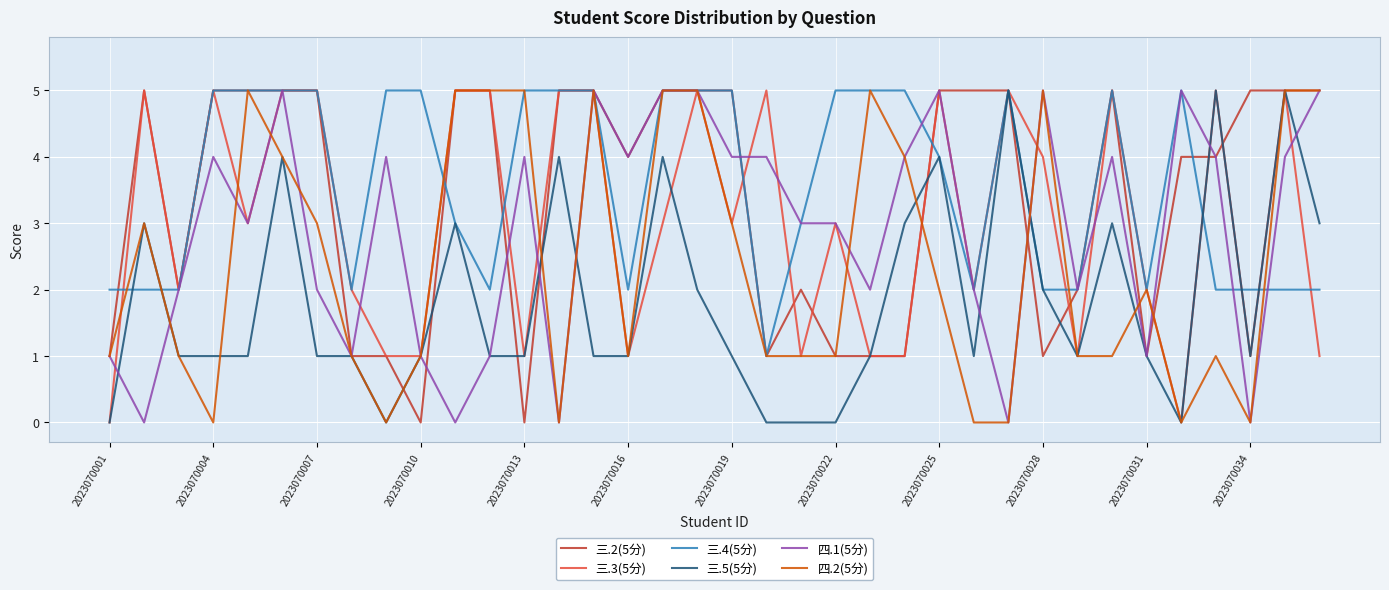

What is the difference between the maximum and minimum values in the 三.2(5分) series?

5